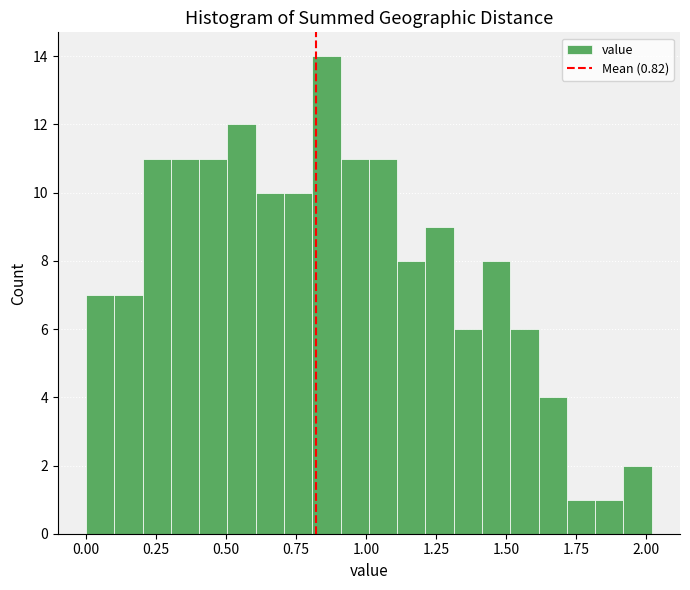

Around what value on the x-axis is the tallest bar? Give the approximate position of its centre, as read against the axis.

0.85